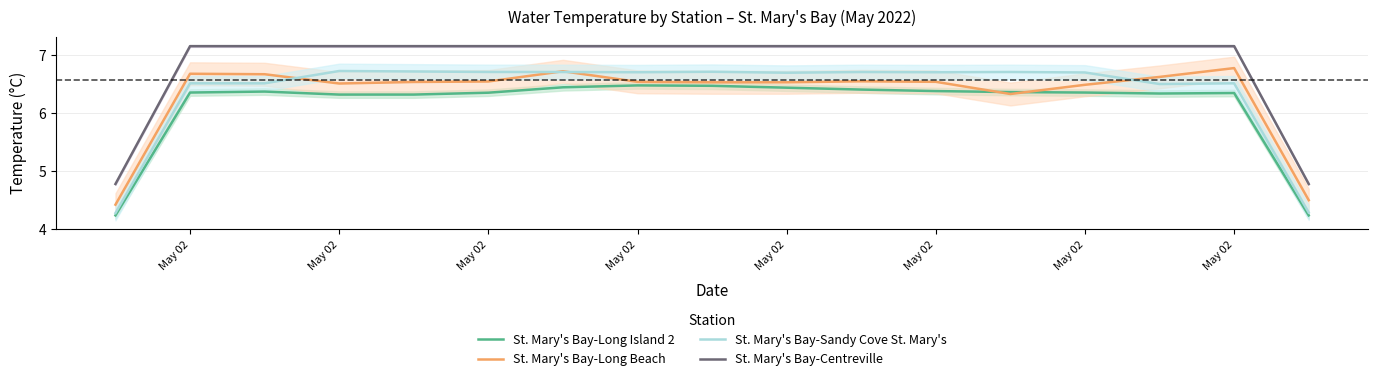

Reading right to left, what are all the values shown in this chart?

St. Mary's Bay-Long Island 2: 4.2	6.3	6.3	6.4	6.4	6.4	6.4	6.4	6.5	6.5	6.4	6.4	6.3	6.3	6.4	6.4	4.2
St. Mary's Bay-Long Beach: 4.5	6.8	6.6	6.5	6.3	6.5	6.6	6.5	6.5	6.5	6.7	6.5	6.5	6.5	6.7	6.7	4.4
St. Mary's Bay-Sandy Cove St. Mary's: 4.3	6.5	6.5	6.7	6.7	6.7	6.7	6.7	6.7	6.7	6.7	6.7	6.7	6.7	6.5	6.5	4.3
St. Mary's Bay-Centreville: 4.8	7.2	7.2	7.2	7.2	7.2	7.2	7.2	7.2	7.2	7.2	7.2	7.2	7.2	7.2	7.2	4.8